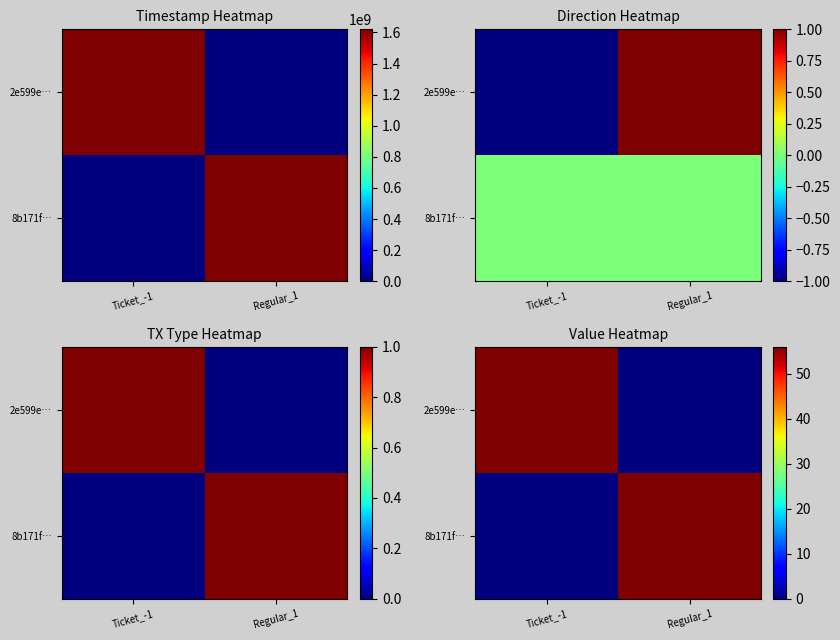

What is the difference between the highest and lowest values at Regular_1?

55.9